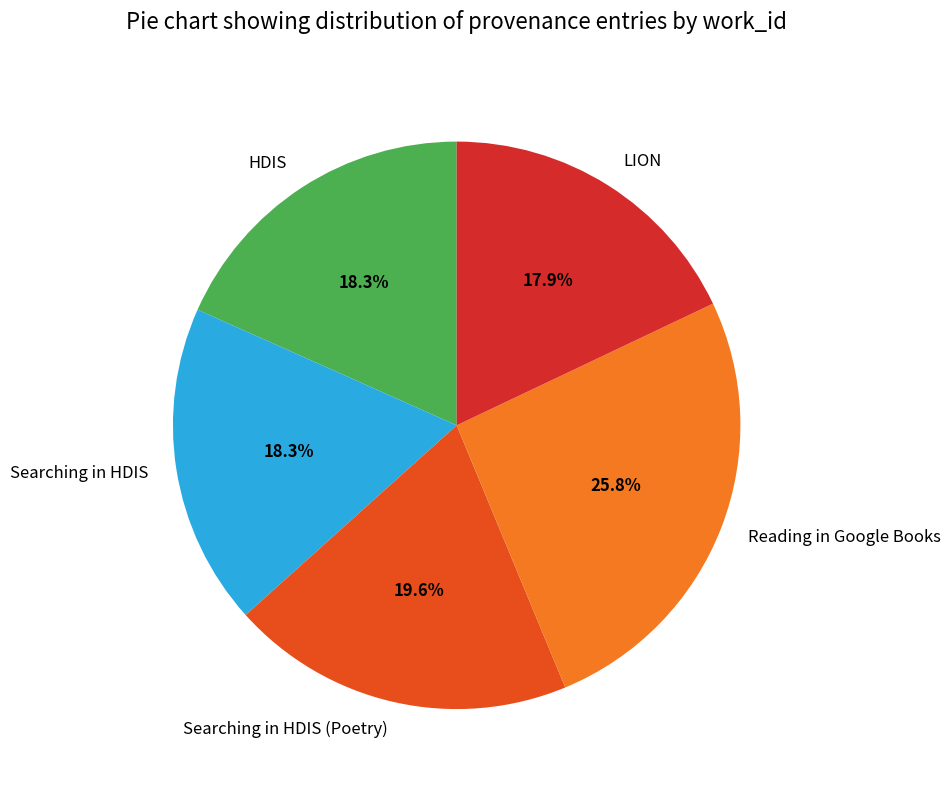

Approximately how many times larger is the value at Searching in HDIS compared to Searching in HDIS (Poetry)?

0.9